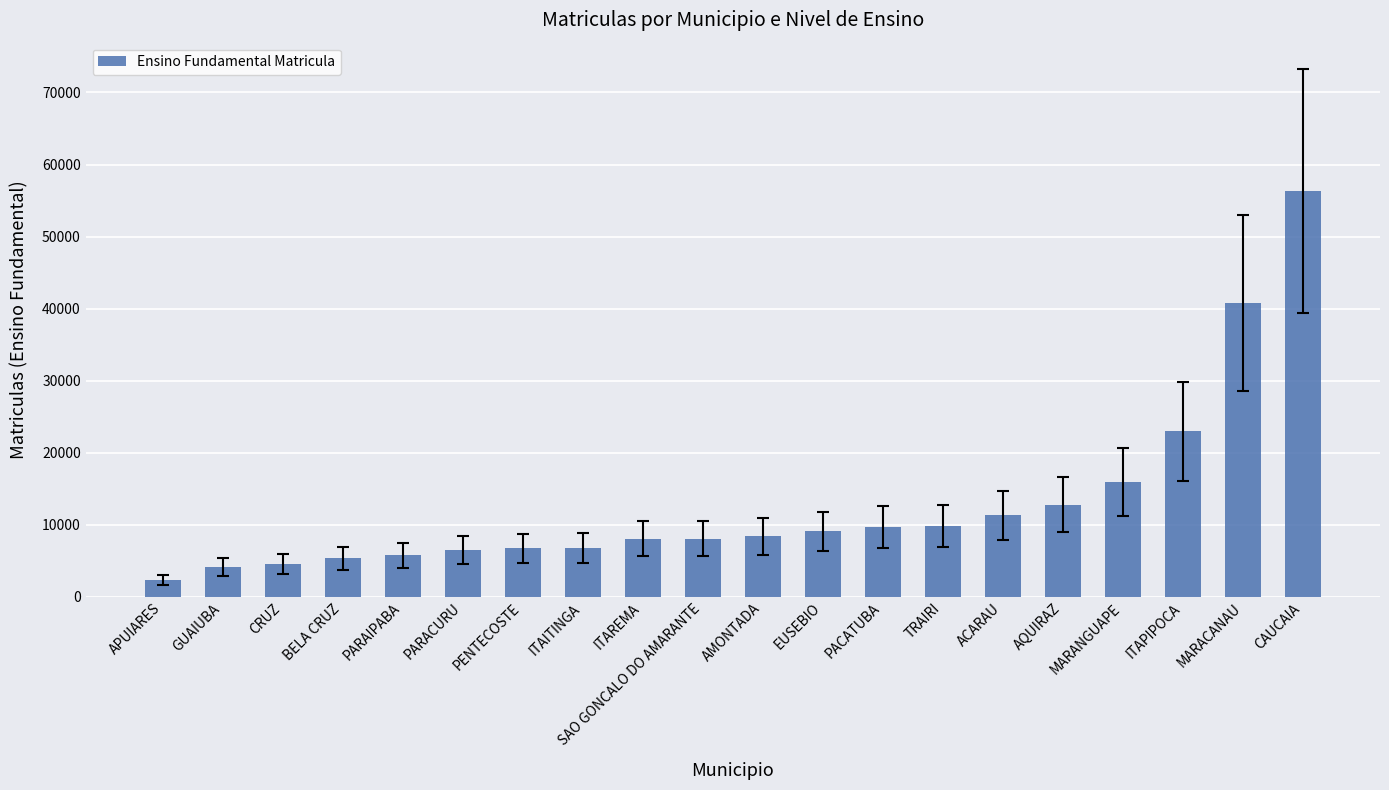

Which label corresponds to the smallest value in the chart?

APUIARES